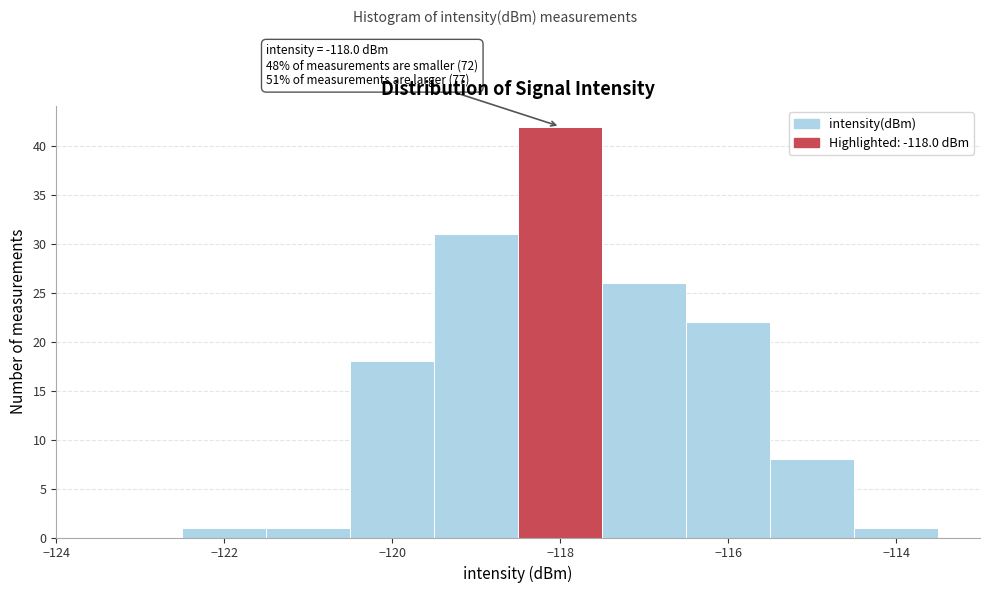

Which range on the x-axis has the tallest bar?

-118.5 to -117.5